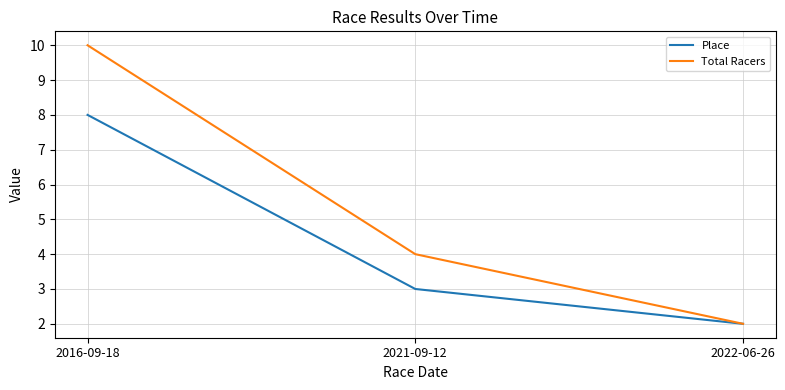

Count the Place values in the range 2 to 8.

3